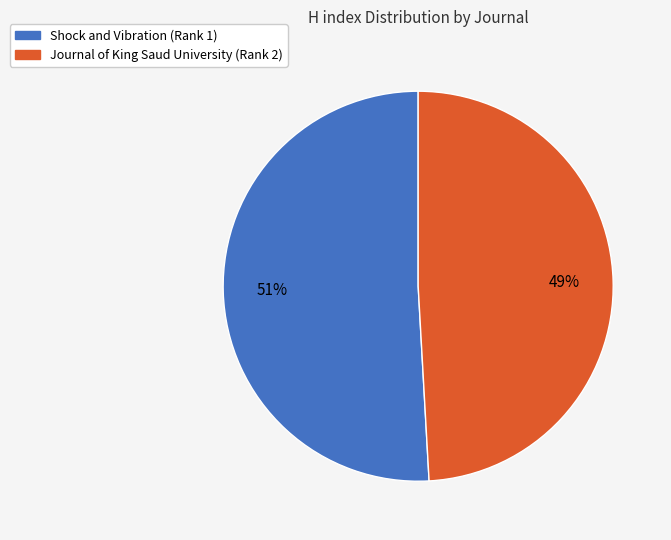

Is the sum of Shock and Vibration (Rank 1) and Journal of King Saud University (Rank 2) greater than half?

Yes